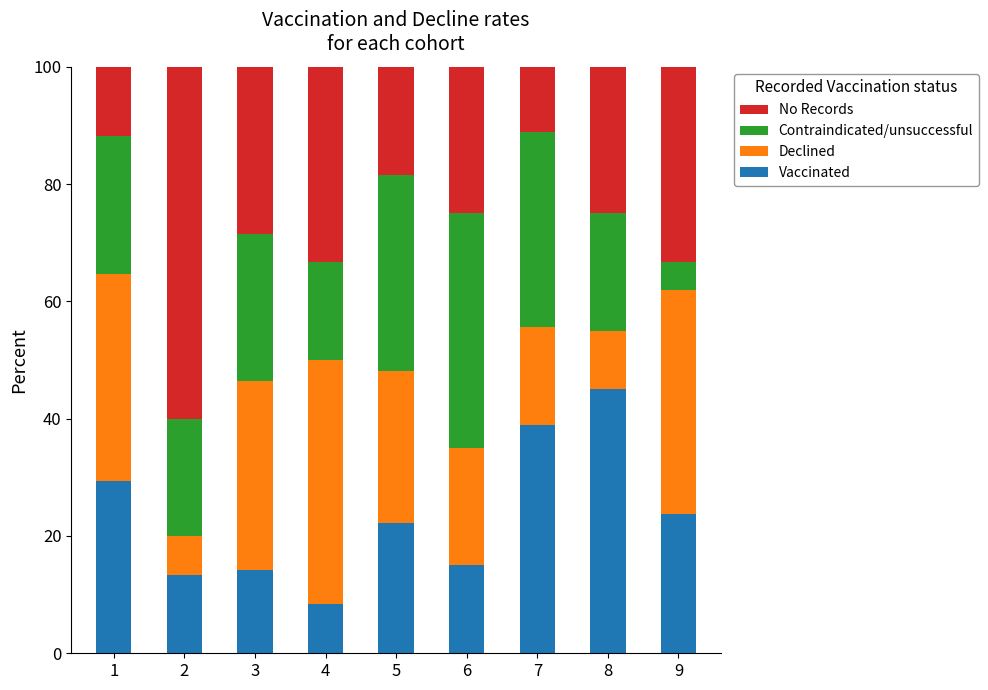

Are the bars grouped side by side (vs. stacked)?

No